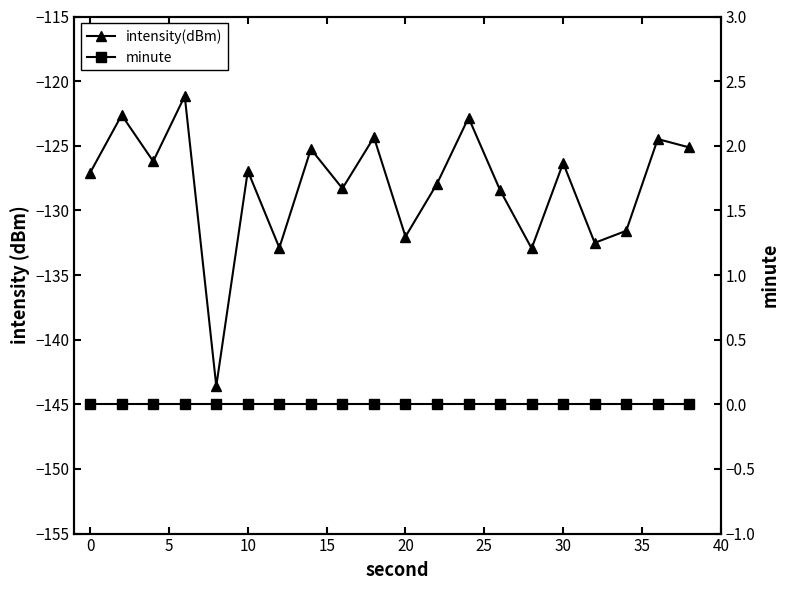

Which series changed the most between 5 and 40?

intensity(dBm)